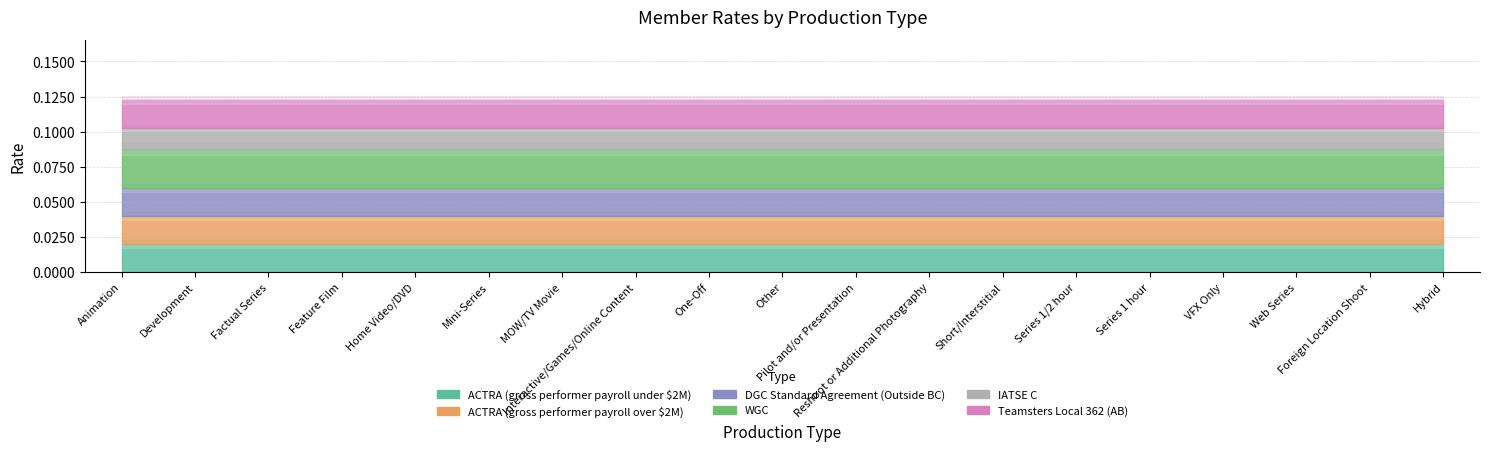

List the series in order of their peak value, highest first.

WGC, ACTRA (gross performer payroll under $2M), ACTRA (gross performer payroll over $2M), DGC Standard Agreement (Outside BC), Teamsters Local 362 (AB), IATSE C